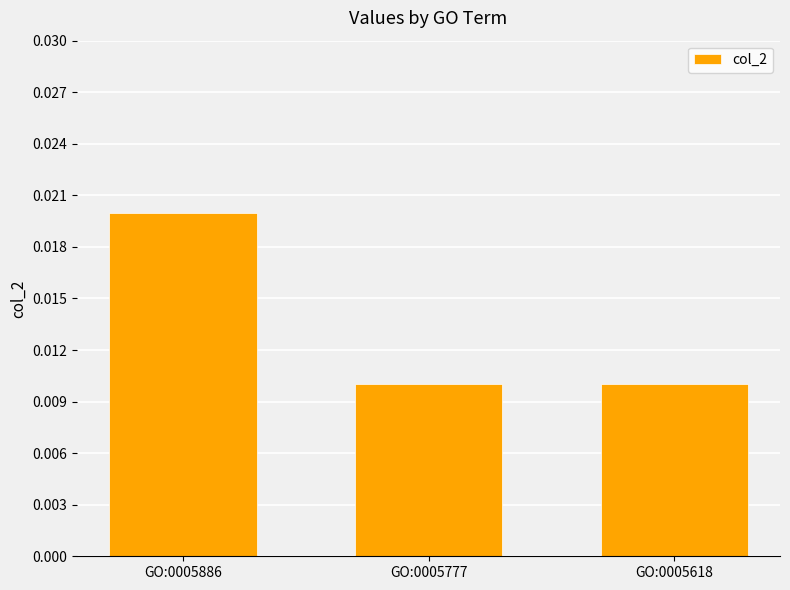

Count the values in the range 0 to 1.

3